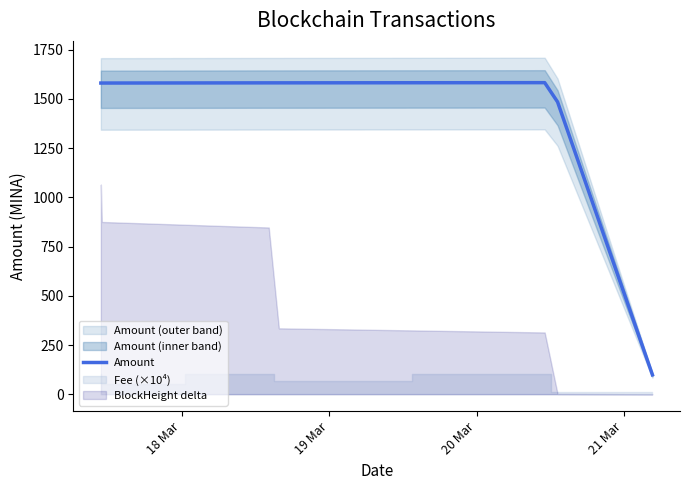

Reading right to left, list all the values displayed in this chart.

99.0	1484.3	1582.3	1581.3	1581.3	1580.3	1580.3